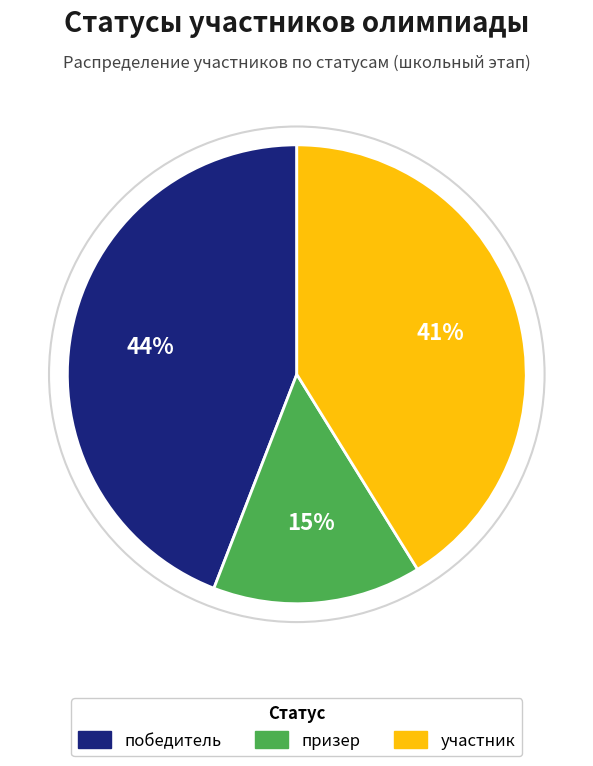

Combined, do победитель and участник account for over 50%?

Yes